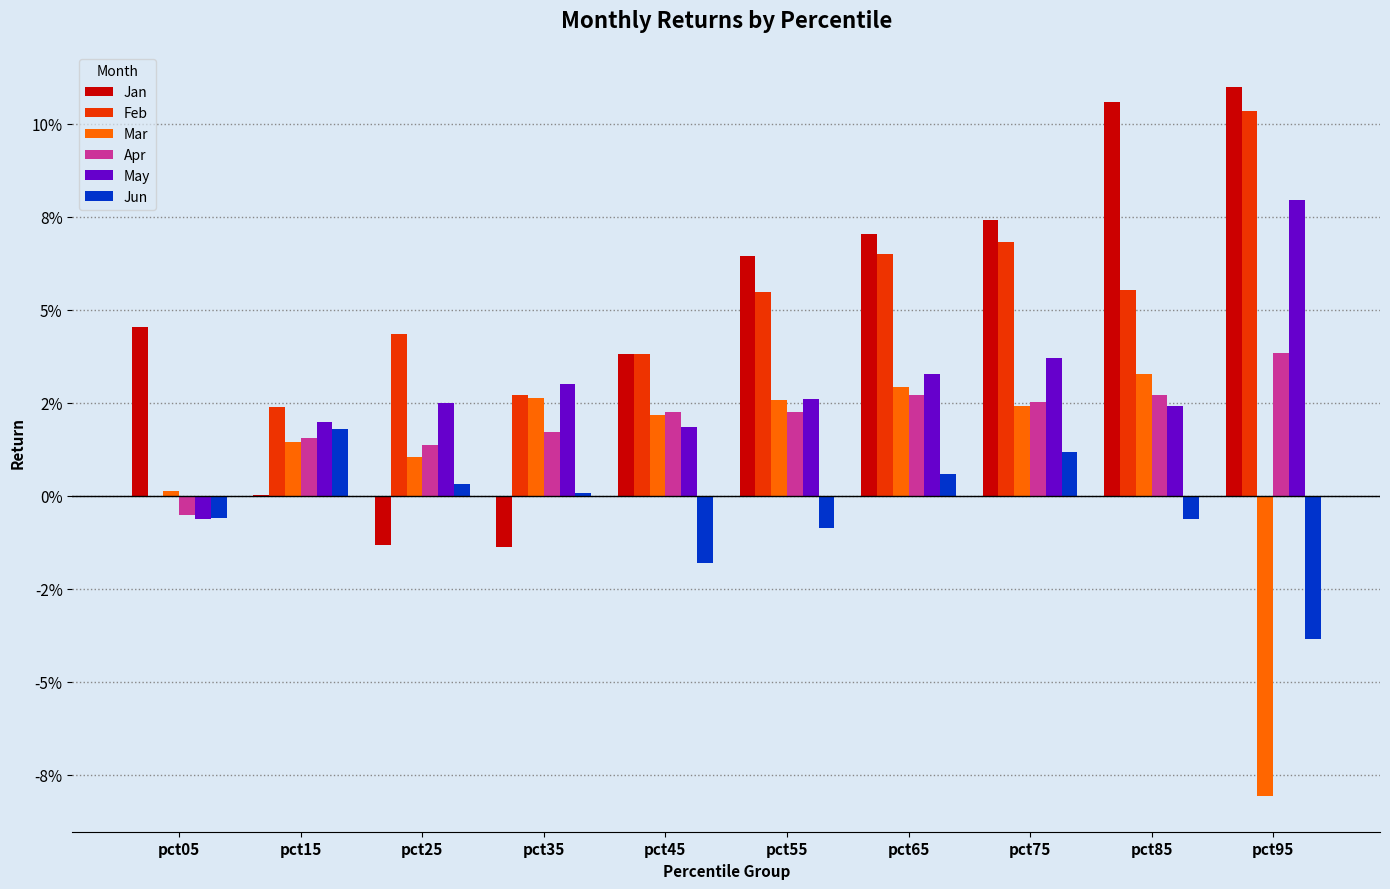

True or false: Feb has a value of -0.0 at pct05.

True